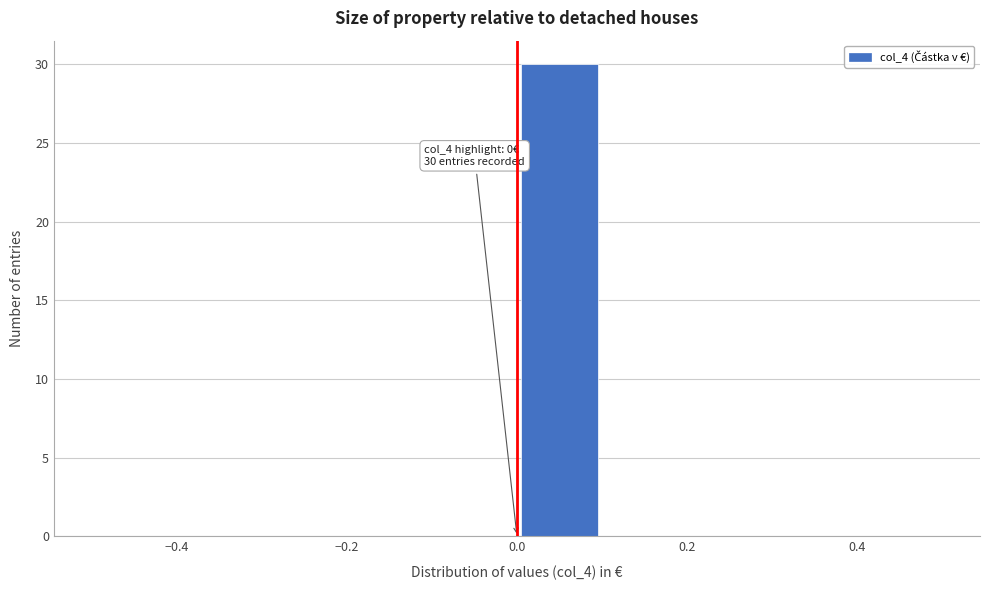

Which range on the x-axis has the tallest bar?

0.0 to 0.1